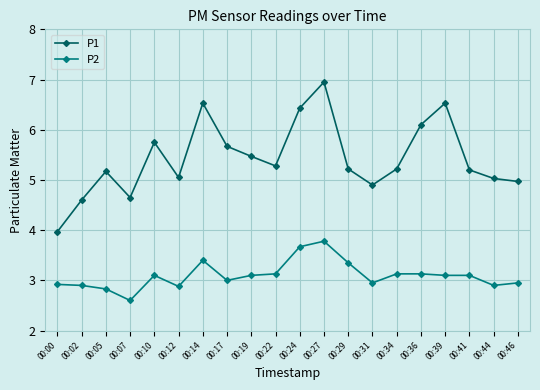

What is the sum of all P2 values?

61.9